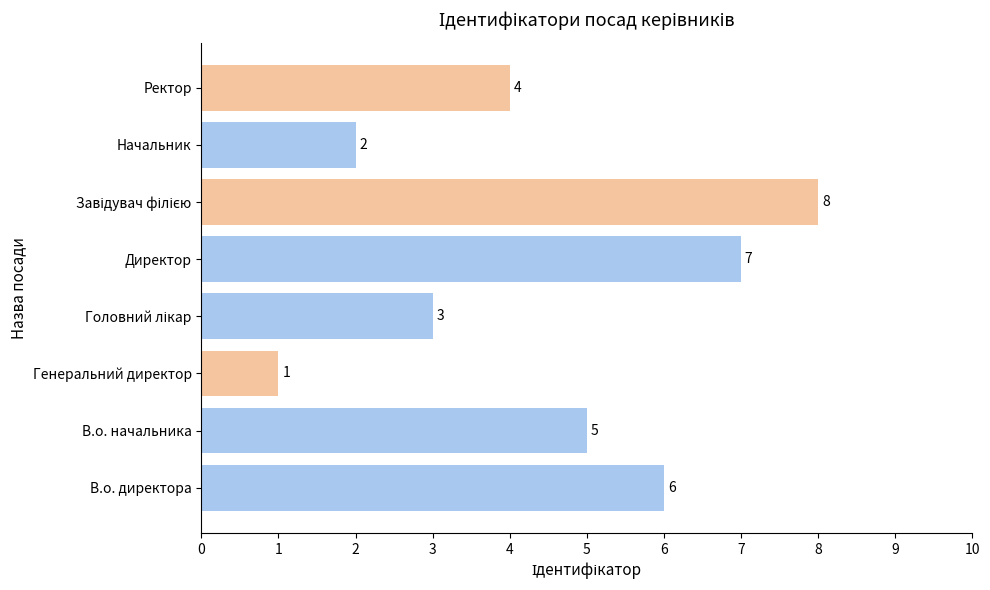

The chart shows a value of 7 at В.о. начальника. True or false?

False